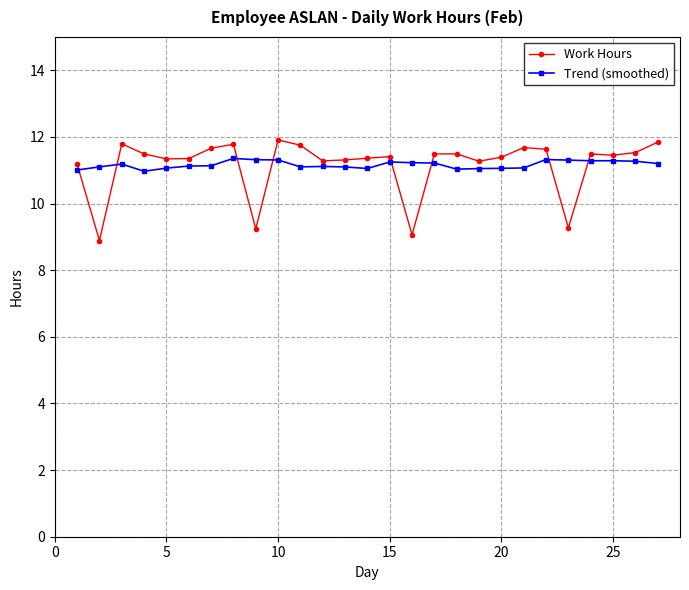

True or false: Trend (smoothed) has more than 2 points higher than both neighbors.

True